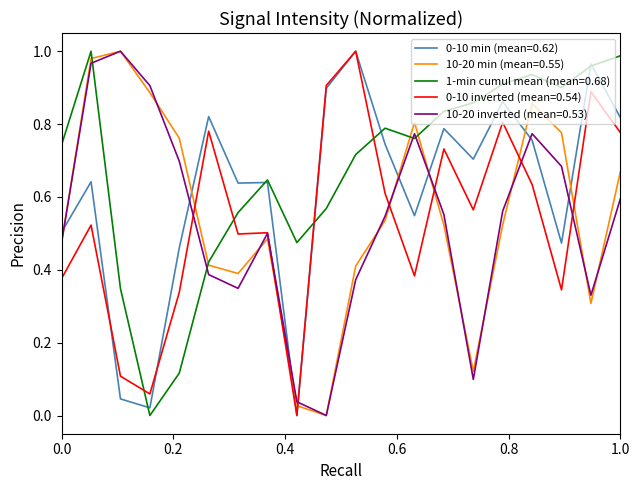

Which series has the largest total across all categories?

1-min cumul mean (mean=0.68)